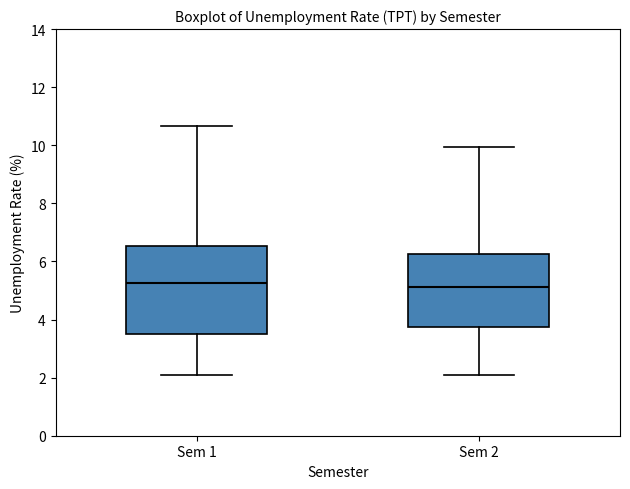

Reading left to right, transcribe this box plot: for each box, give where its median line is, the range the box spans, and where its two whiskers end, as read against the y-axis. The values are not printed on the chart, so give them approximately, as read against the axis.

Sem 1: median 5.2, box 3.4 to 6.6, whiskers 2.2 to 10.6
Sem 2: median 5.2, box 3.8 to 6.2, whiskers 2.0 to 10.0